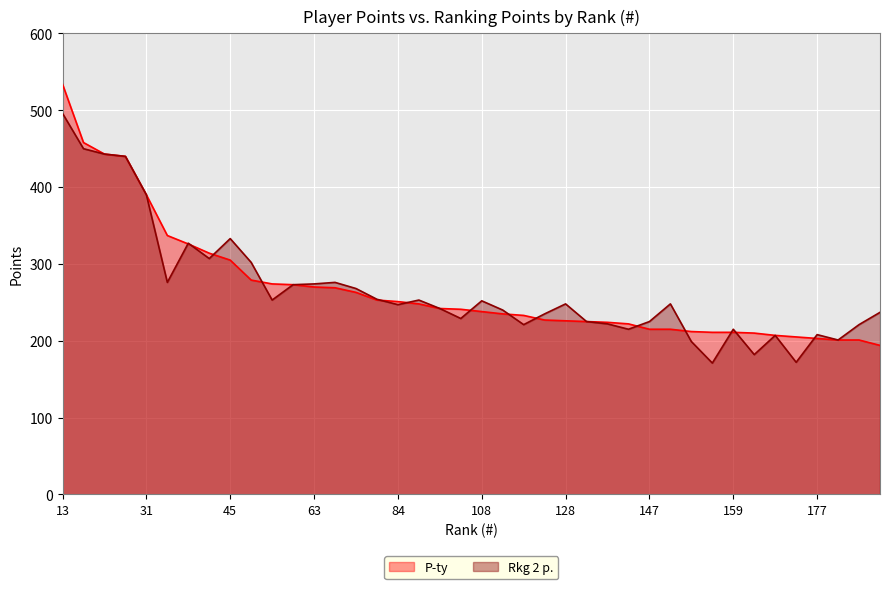

Reading left to right, transcribe all the data shown in this chart.

P-ty: 13=534	20=458	24=443	30=440	31=390	36=337	38=326	40=314	45=305	57=279	61=274	62=273	63=270	64=269	71=263	82=253	84=251	92=248	101=242	102=241	108=238	112=235	114=233	127=227	128=226	131=225	133=224	137=222	147=215	150=215	157=212	158=211	159=211	162=210	171=207	172=205	177=203	180=201	182=201	192=194
Rkg 2 p.: 13=496	20=450	24=443	30=440	31=390	36=276	38=327	40=307	45=333	57=302	61=253	62=273	63=274	64=276	71=268	82=254	84=247	92=253	101=242	102=229	108=252	112=240	114=221	127=235	128=248	131=225	133=222	137=215	147=225	150=248	157=199	158=171	159=215	162=182	171=207	172=172	177=208	180=201	182=221	192=237